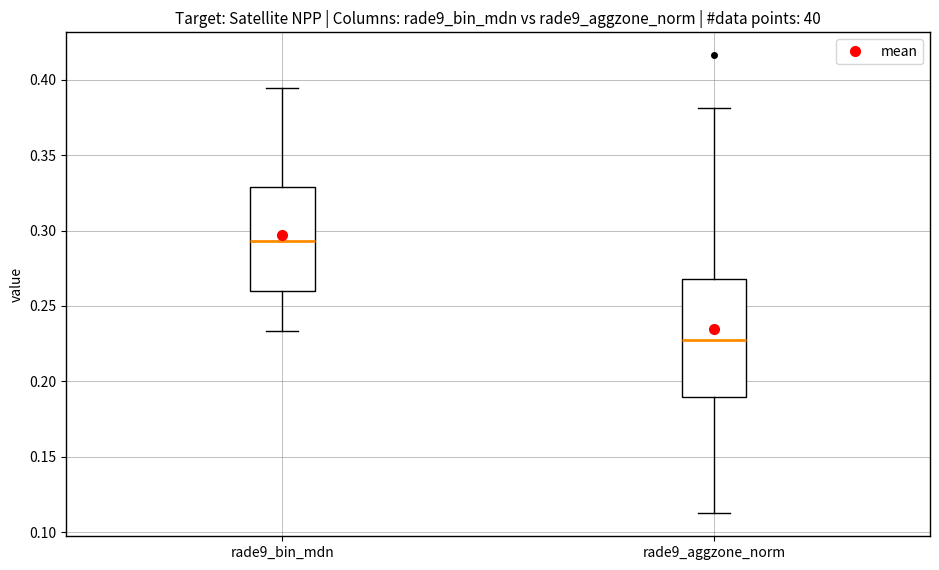

Reading left to right, transcribe this box plot: for each box, give where its median line is, the range the box spans, and where its two whiskers end, as read against the y-axis. The values are not printed on the chart, so give them approximately, as read against the axis.

rade9_bin_mdn: median 0.295, box 0.260 to 0.330, whiskers 0.235 to 0.395
rade9_aggzone_norm: median 0.225, box 0.190 to 0.270, whiskers 0.110 to 0.380